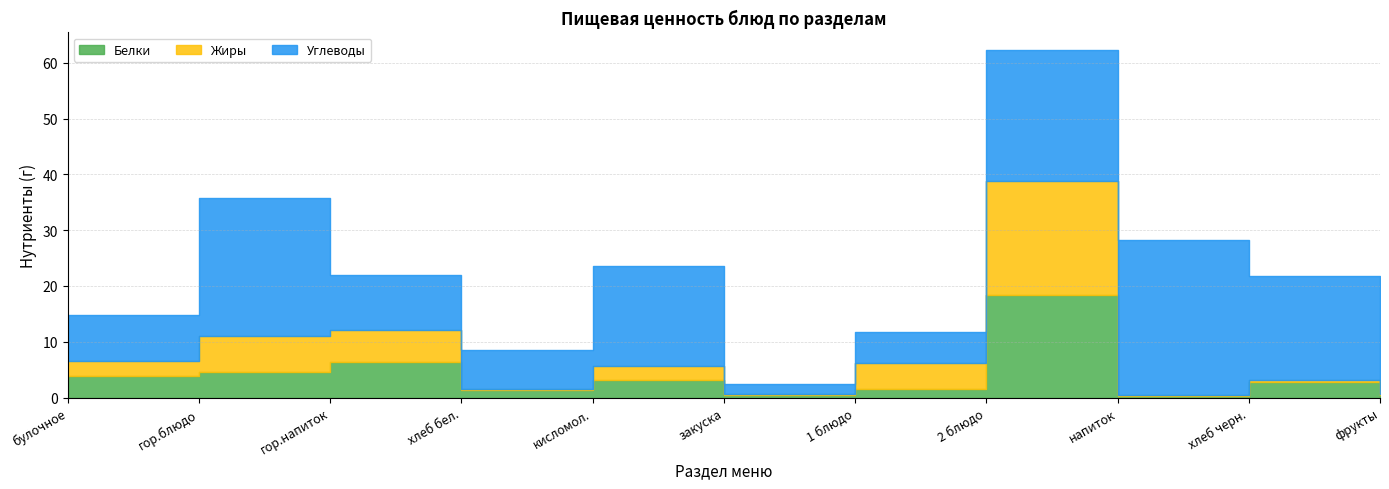

What is the value of the Углеводы point at the 11th from the left?

10.3